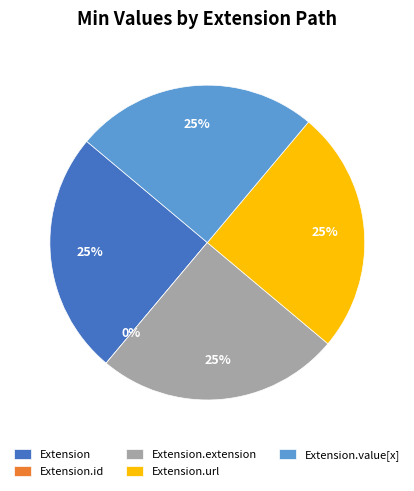

Is there a majority slice in this chart?

No